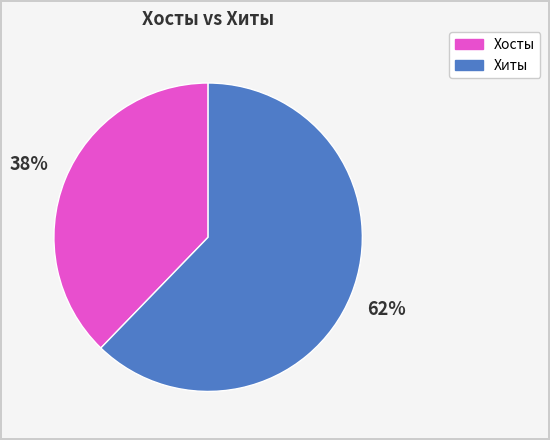

To the nearest percent, what is the difference between the largest and smallest slice percentages?

24%